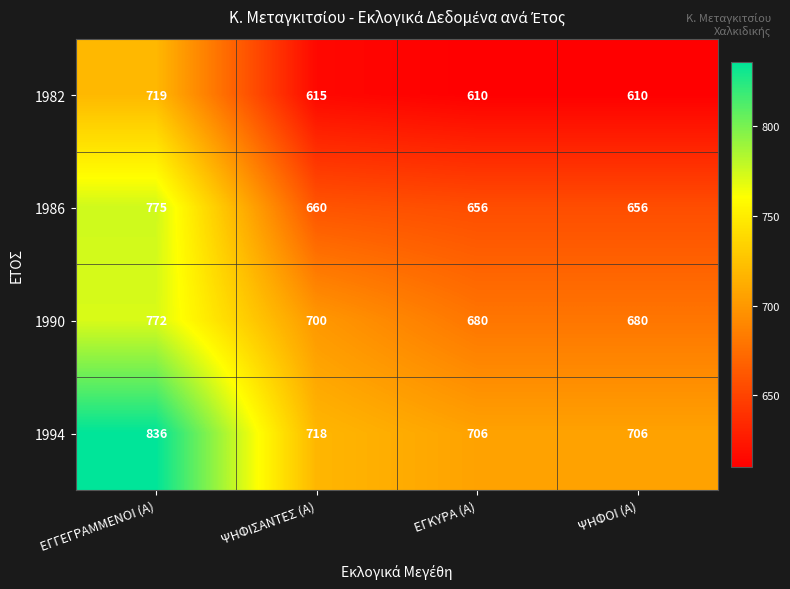

True or false: 1986 has a value of 908 at ΨΗΦΙΣΑΝΤΕΣ (Α).

False